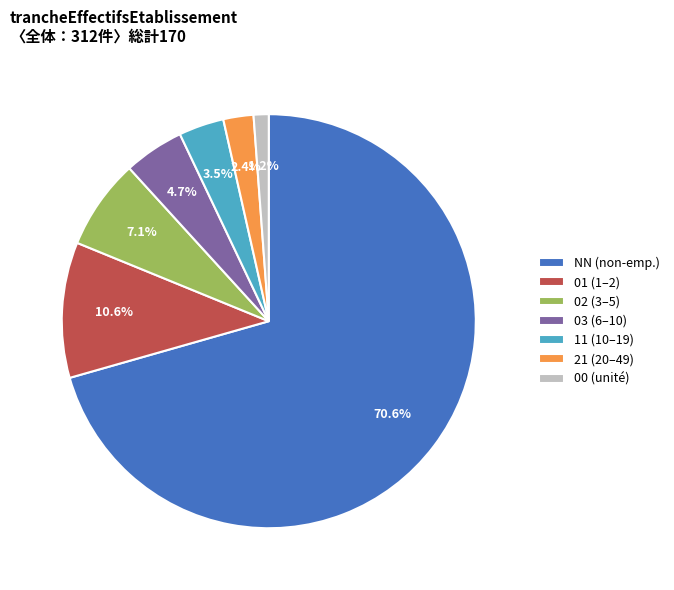

How many segments does this pie chart have?

7